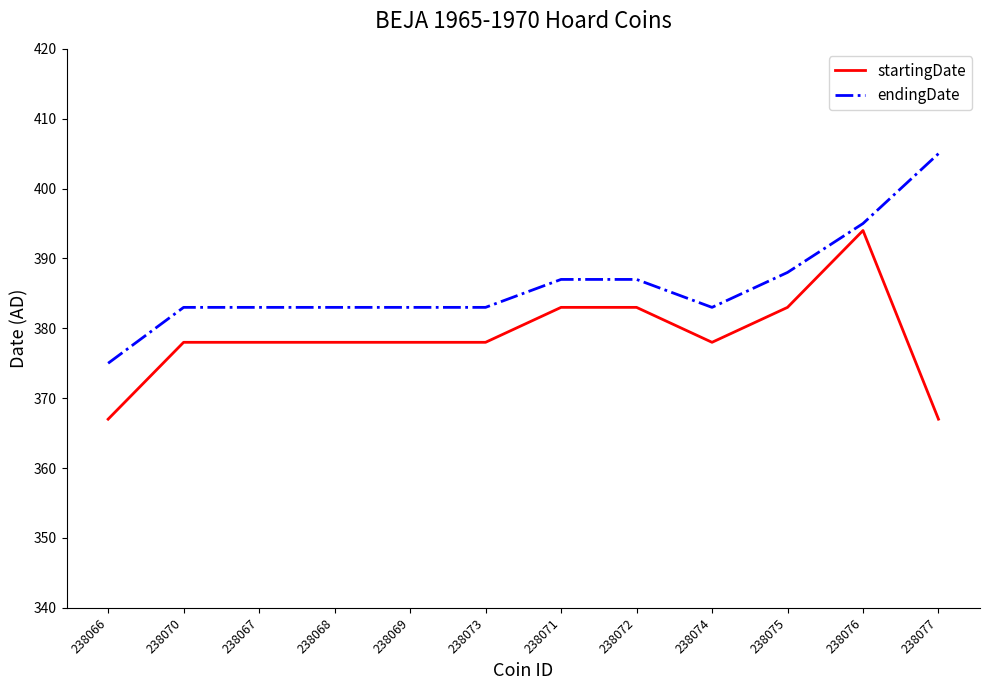

At which category is the sum across all series the highest?

238076